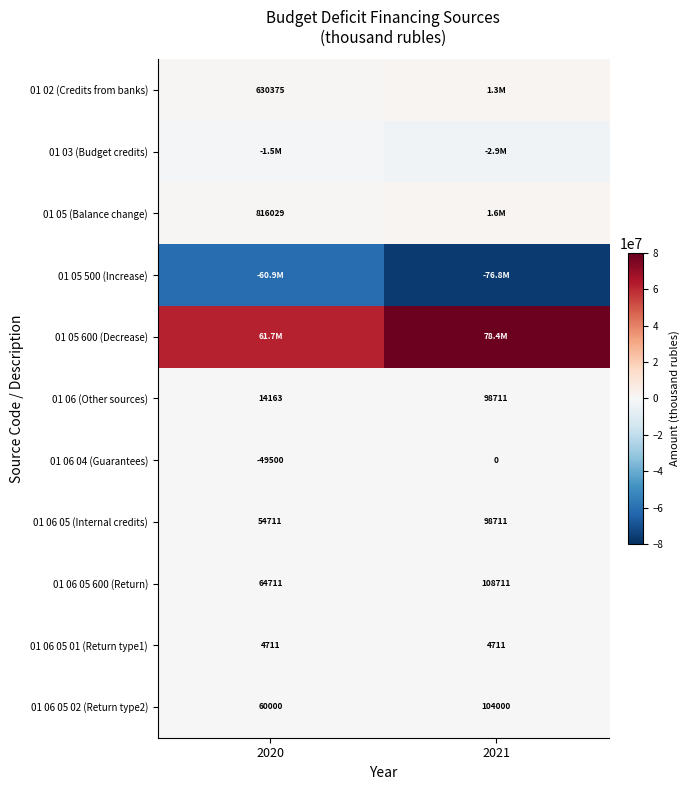

Is the value of 01 06 05 01 (Return type1) at 2021 greater than the value of 01 06 05 600 (Return) at 2021?

No